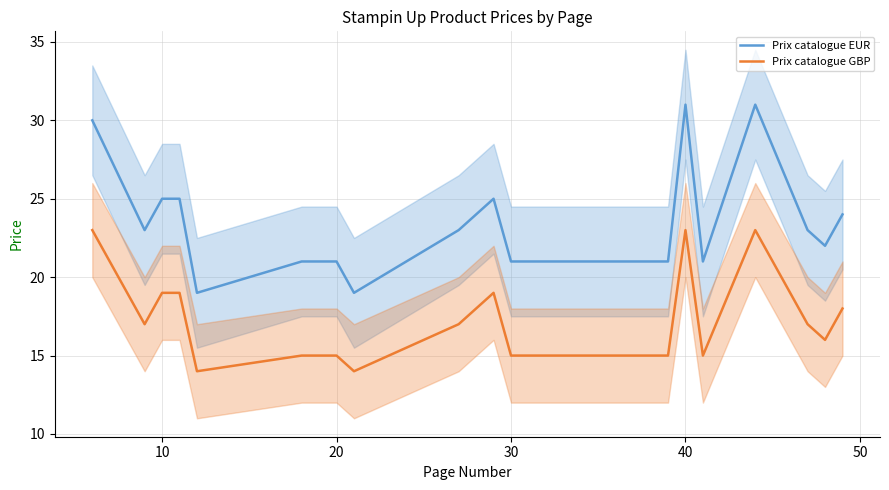

True or false: Prix catalogue GBP has a value of 15 at 40.

False